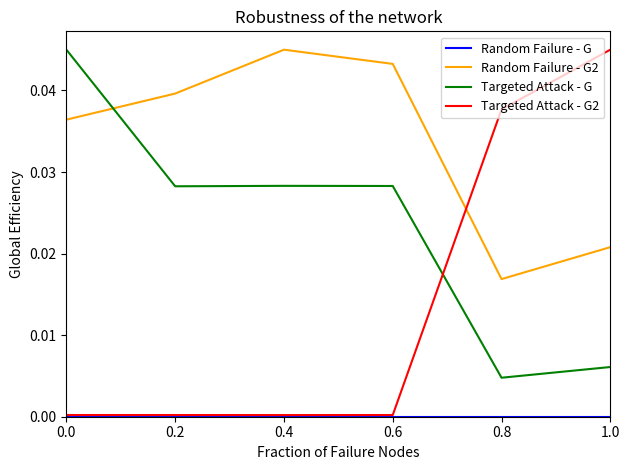

The value of Targeted Attack - G at 0.0 is 0.1. True or false?

False